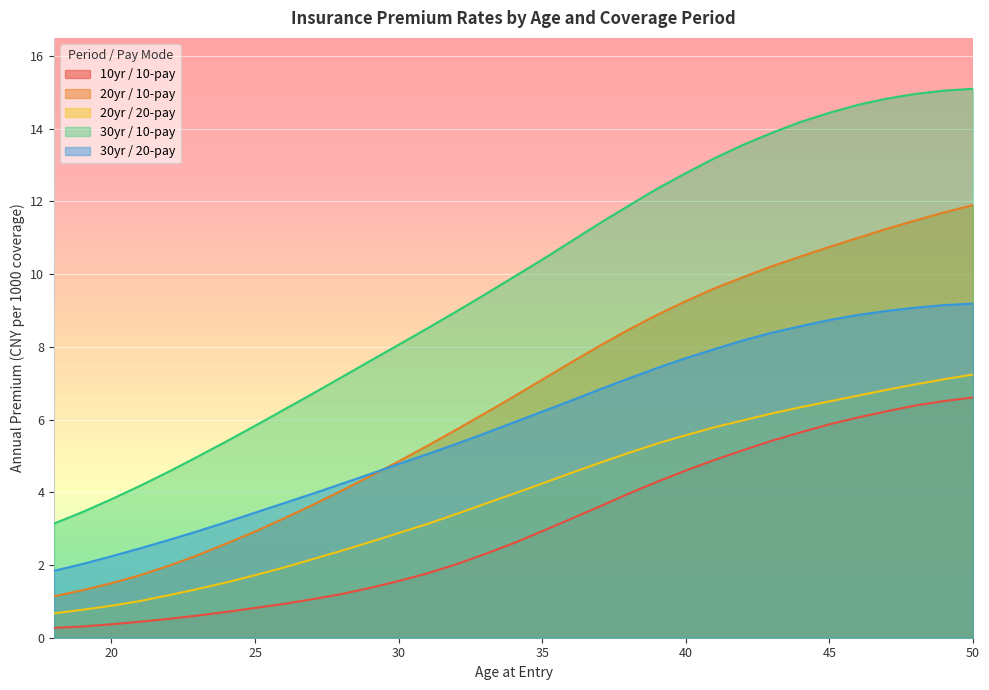

What are all the series names shown in the legend?

10yr / 10-pay, 20yr / 10-pay, 20yr / 20-pay, 30yr / 10-pay, 30yr / 20-pay